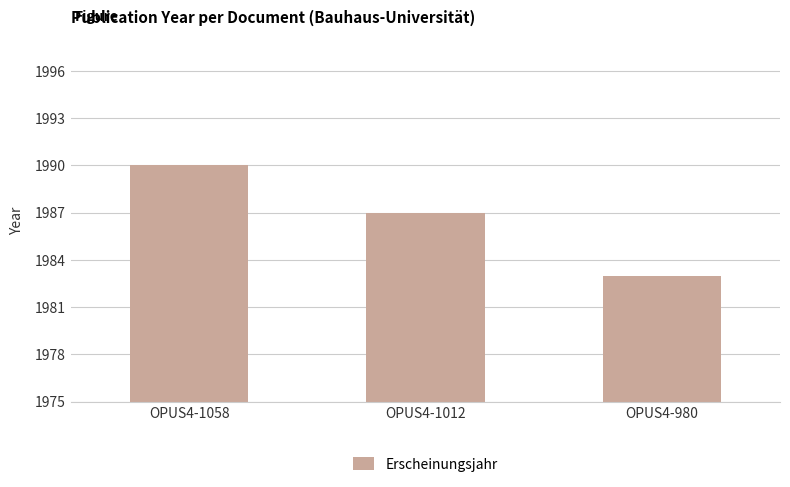

How many categories are shown in the chart?

3